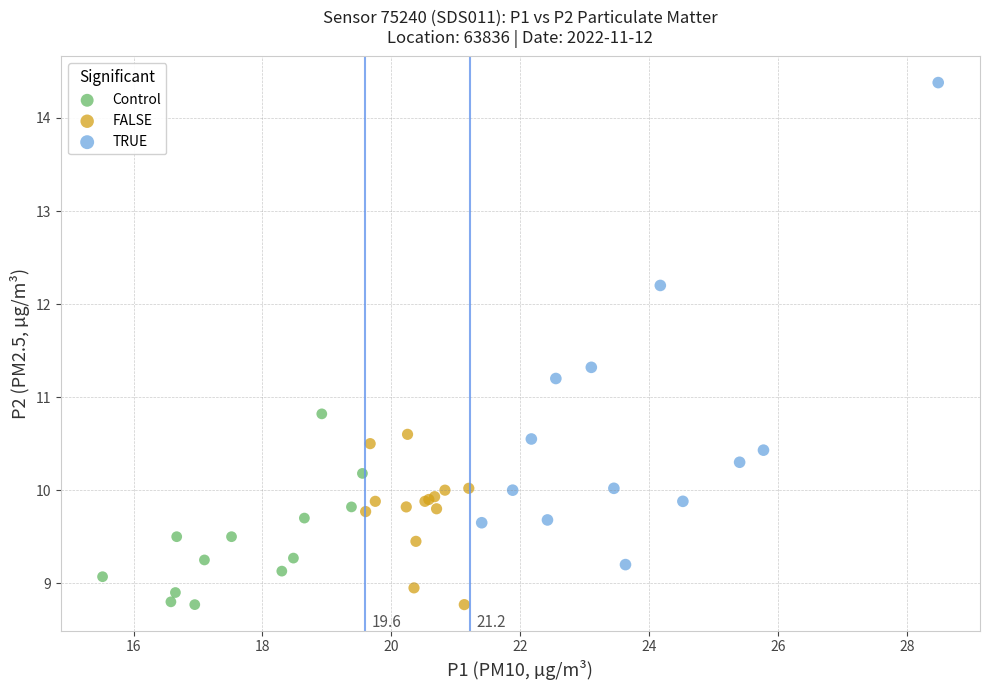

Which series contains the highest Y value?

TRUE